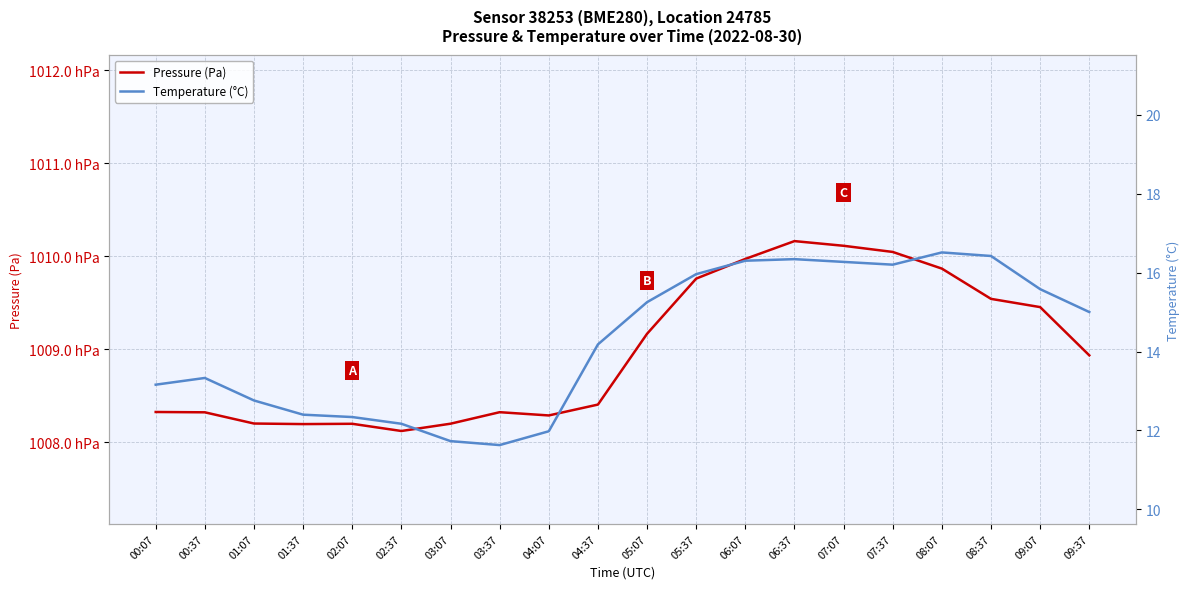

True or false: Pressure (Pa) and Temperature (°C) intersect in this chart.

False